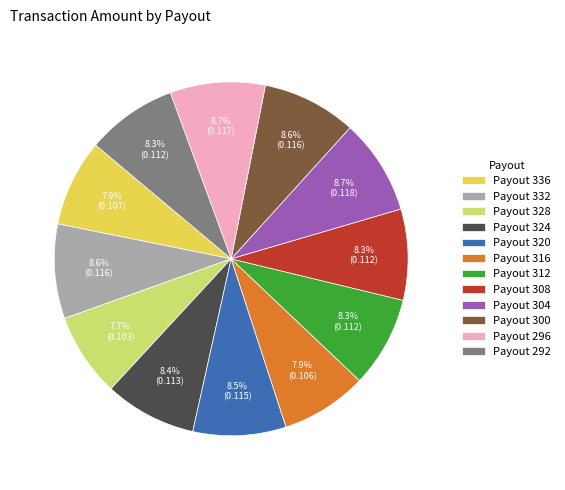

Does any single category account for the majority?

No